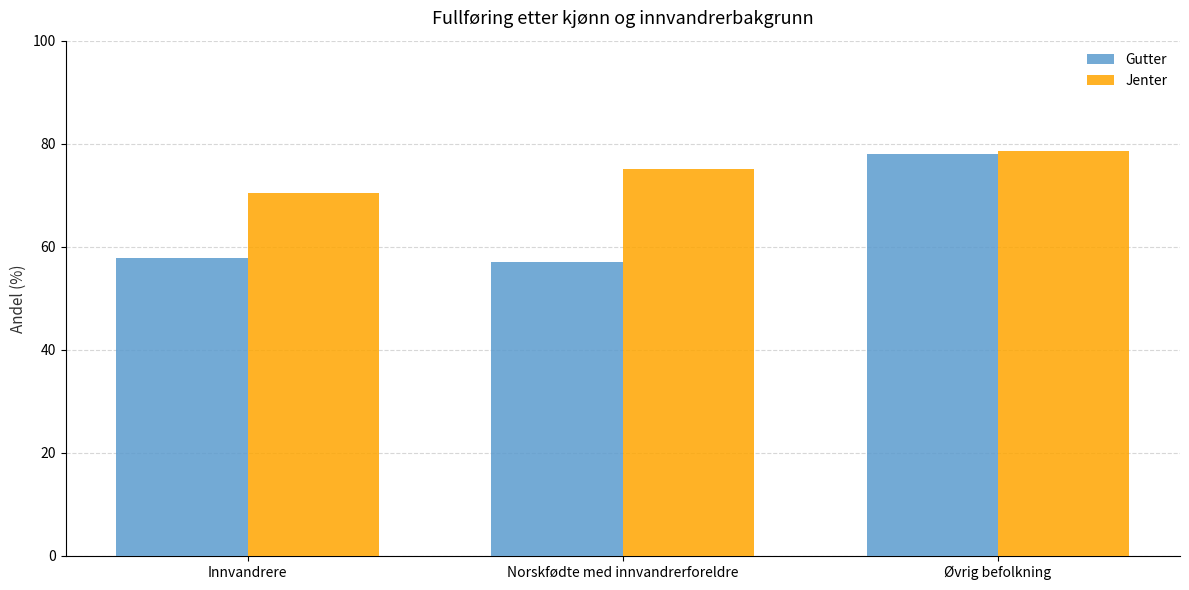

What is the label of the 2nd bar from the right?

Norskfødte med innvandrerforeldre